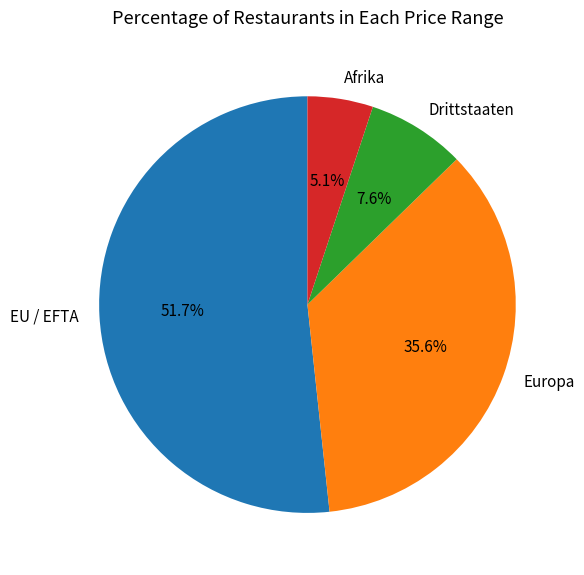

Rank the categories by value from lowest to highest.

Afrika, Drittstaaten, Europa, EU / EFTA